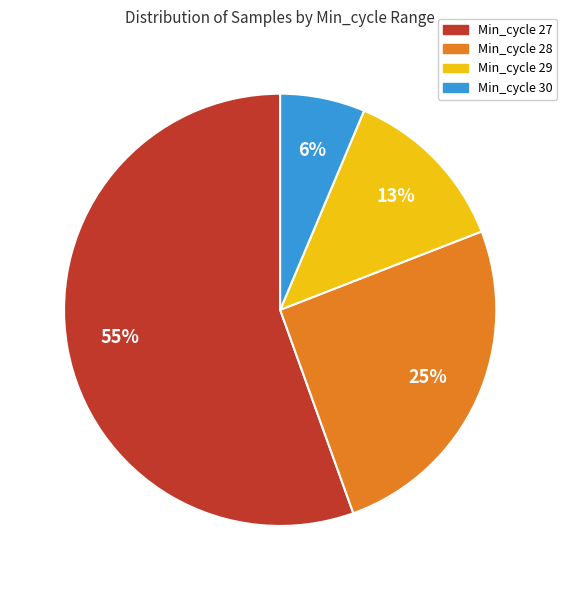

Is there a majority slice in this chart?

Yes